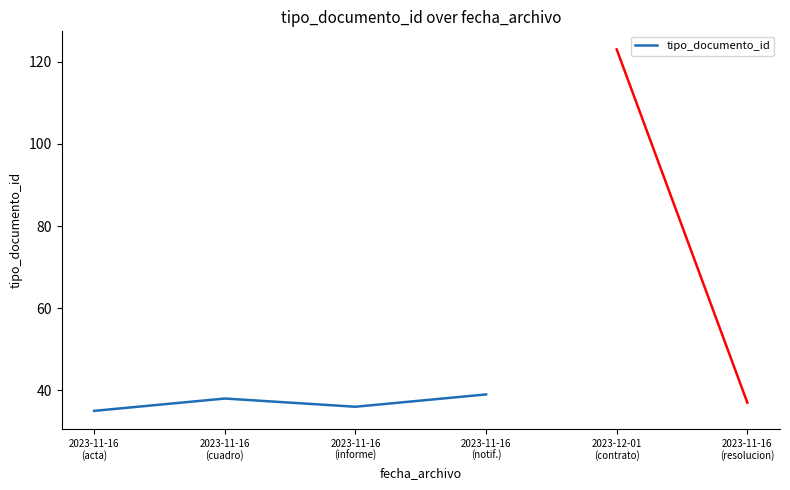

Reading left to right, extract all data points from this chart.

35	38	36	39